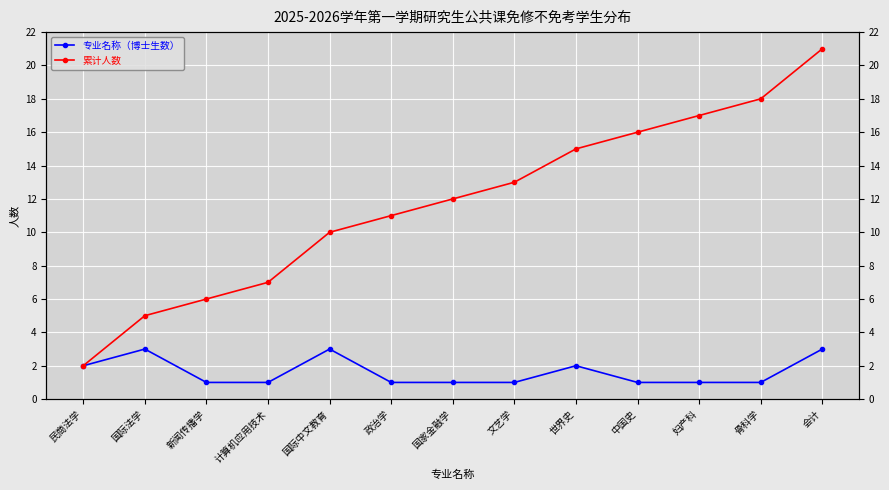

The 累计人数 series shows 16 at 中国史. True or false?

True